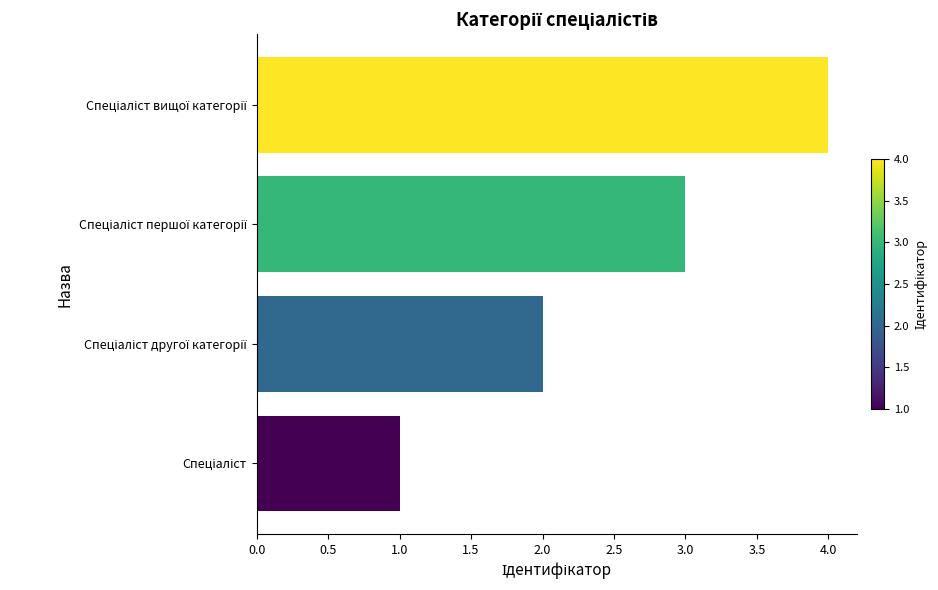

What is the maximum value shown in the chart?

4